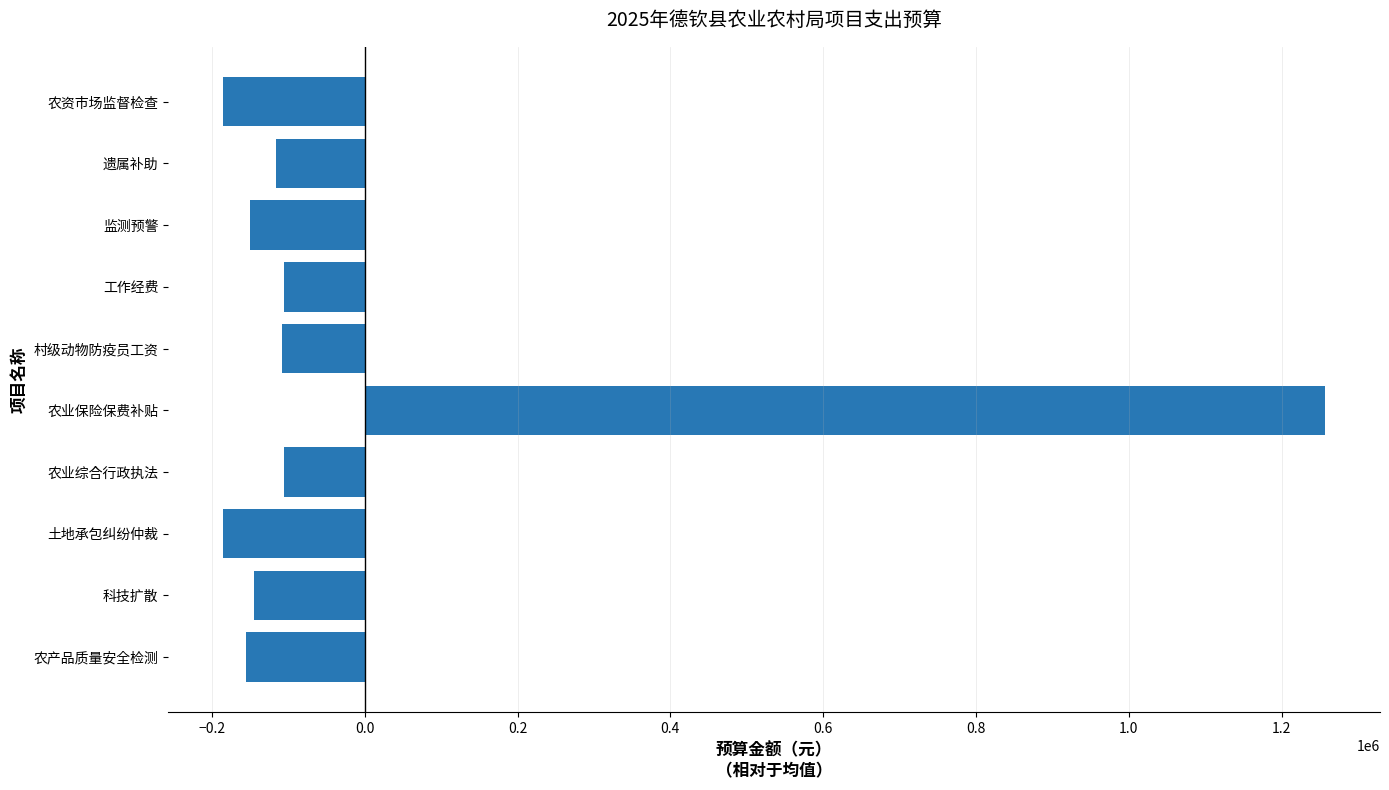

What is the difference between the maximum and second lowest values?

1442035.0